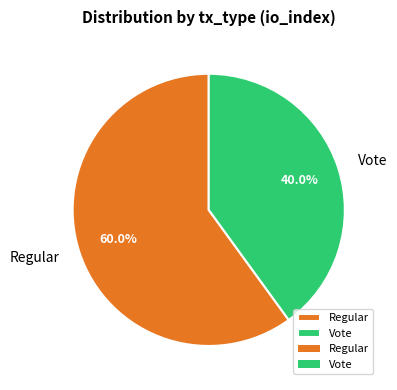

True or false: Regular accounts for 60% of the total.

True